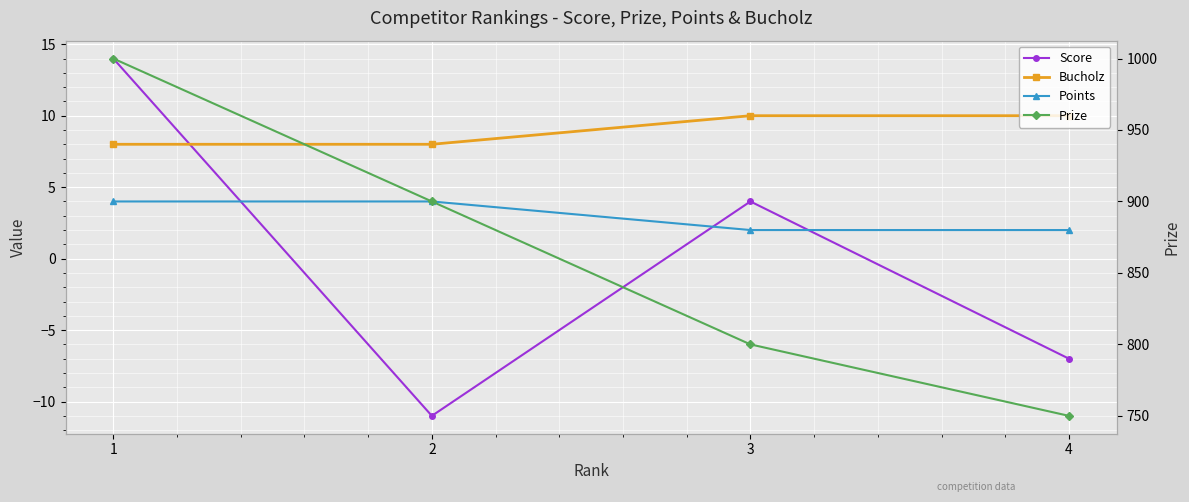

What is the difference between the highest and lowest values at 1?

996